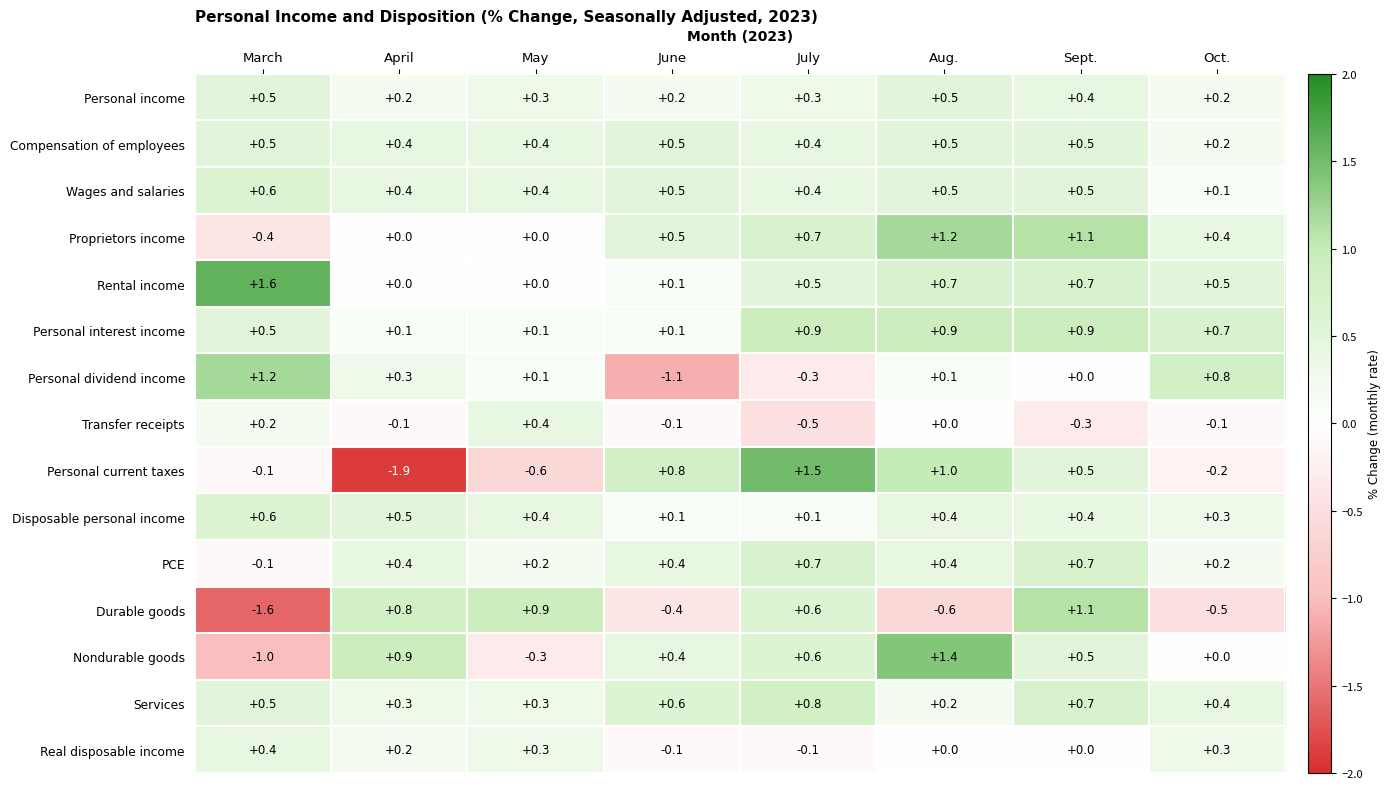

Is it true that Proprietors income equals 0.7 at May?

False